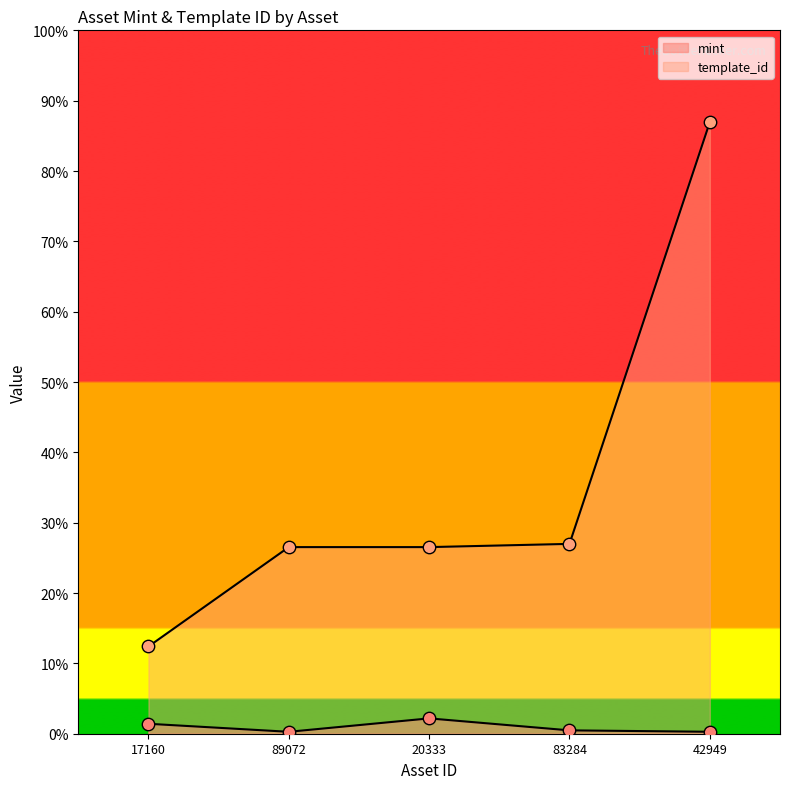

Which series reaches the minimum Y coordinate?

mint